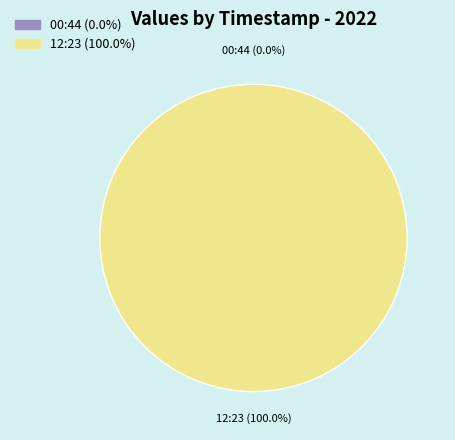

Does any single category account for the majority?

Yes